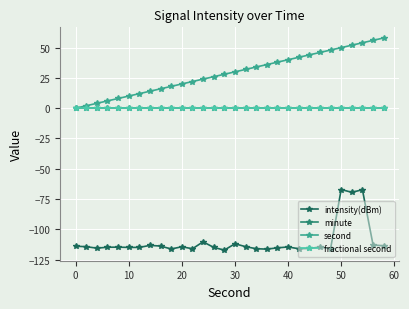

Which series has the largest range (max minus min)?

second